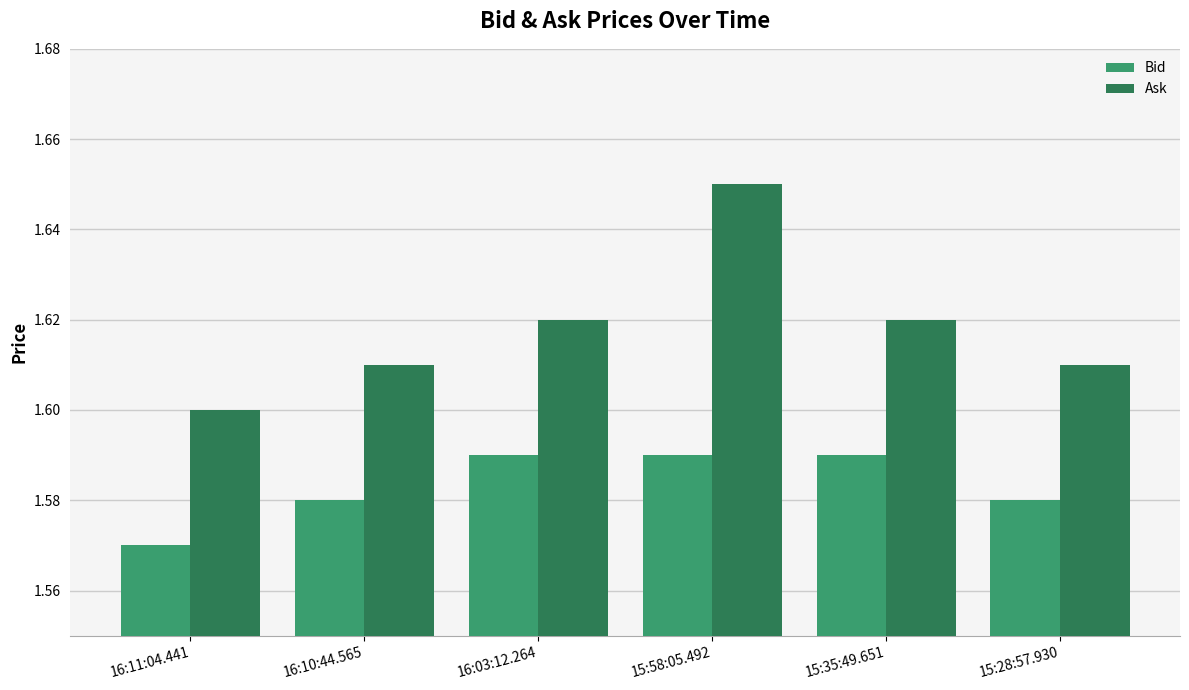

List the series in order of their overall mean, lowest first.

Bid, Ask